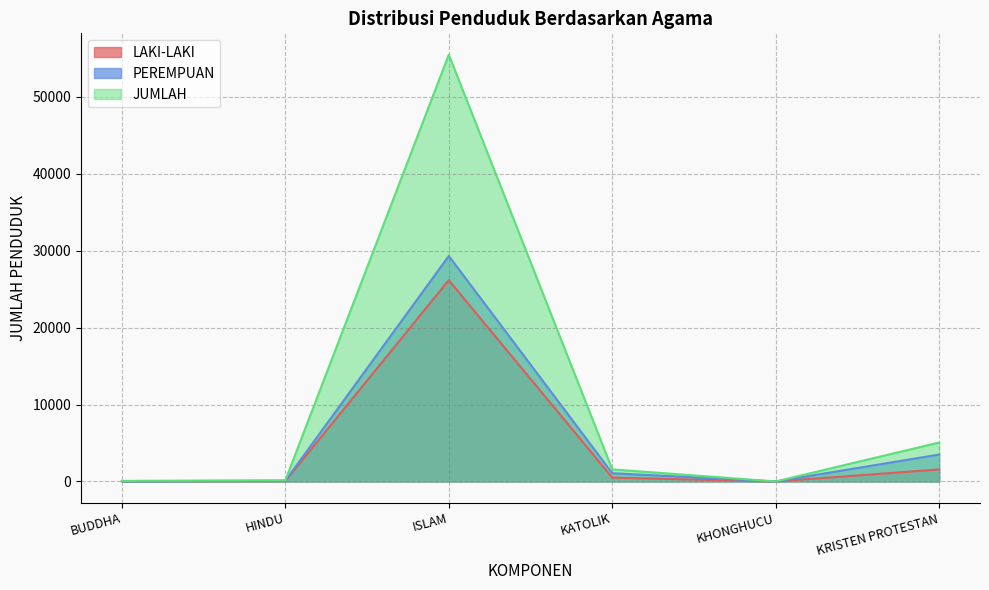

What is the sum of all LAKI-LAKI values?

28311